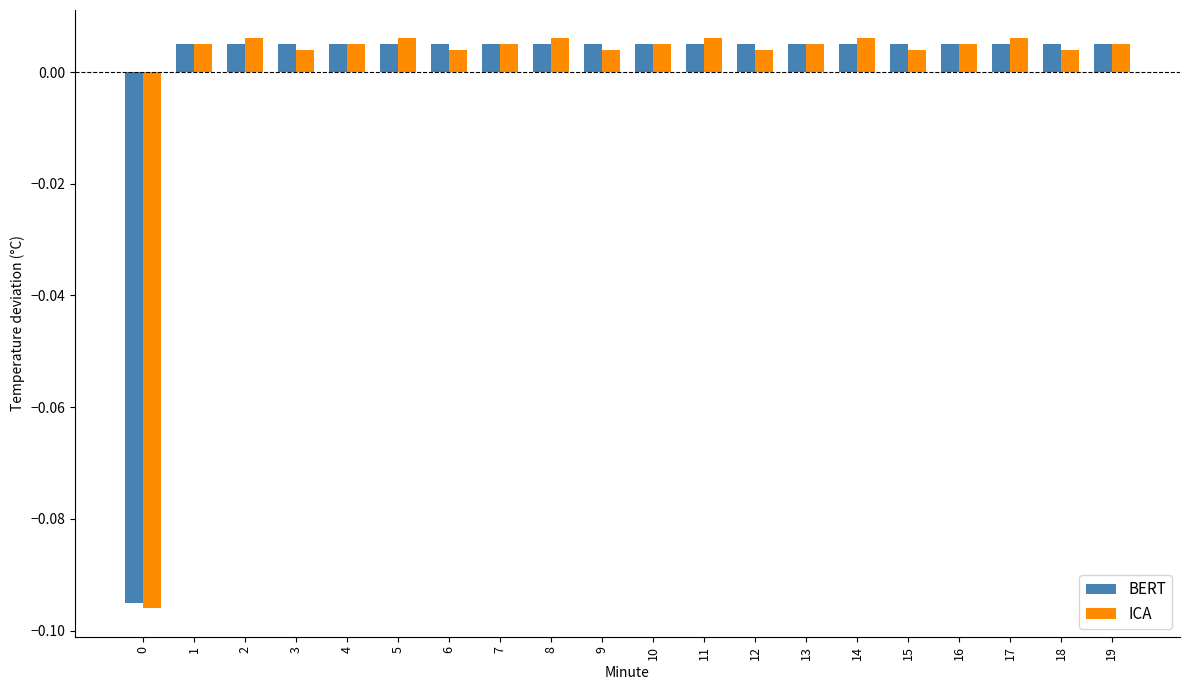

What is the difference between the maximum and minimum values in the ICA series?

0.1